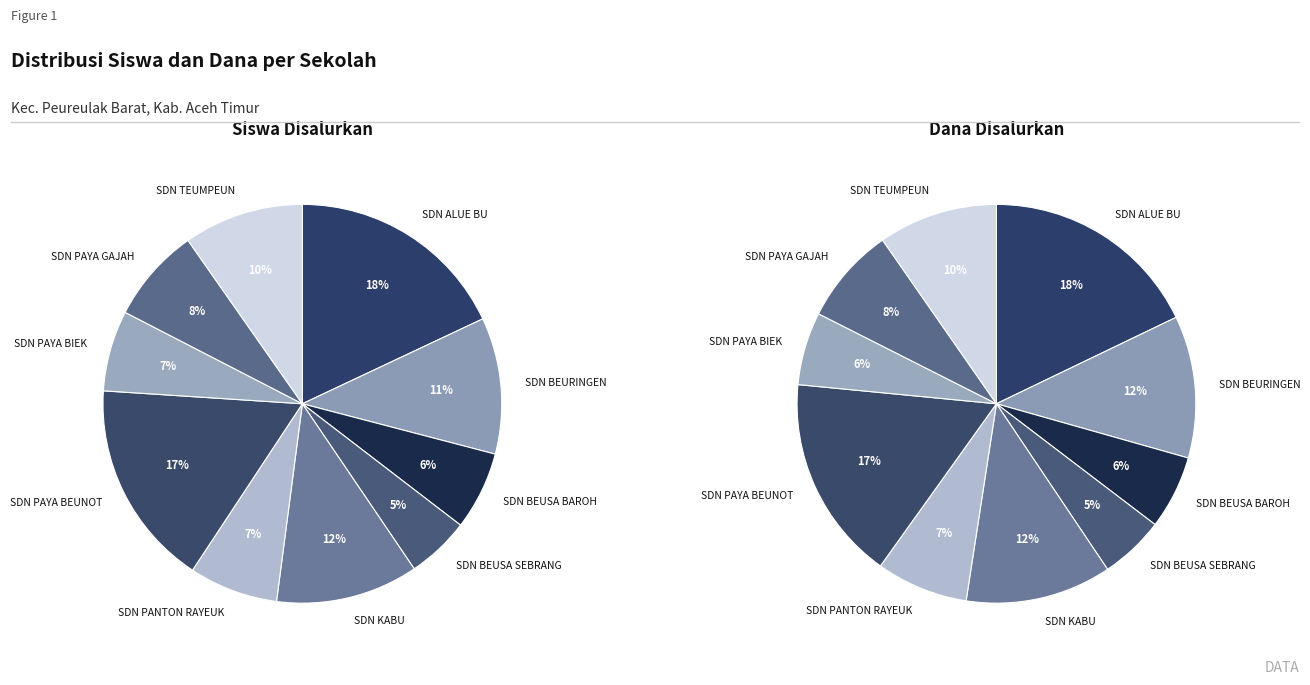

Which has a higher value, SDN TEUMPEUN or SDN PAYA GAJAH?

SDN TEUMPEUN